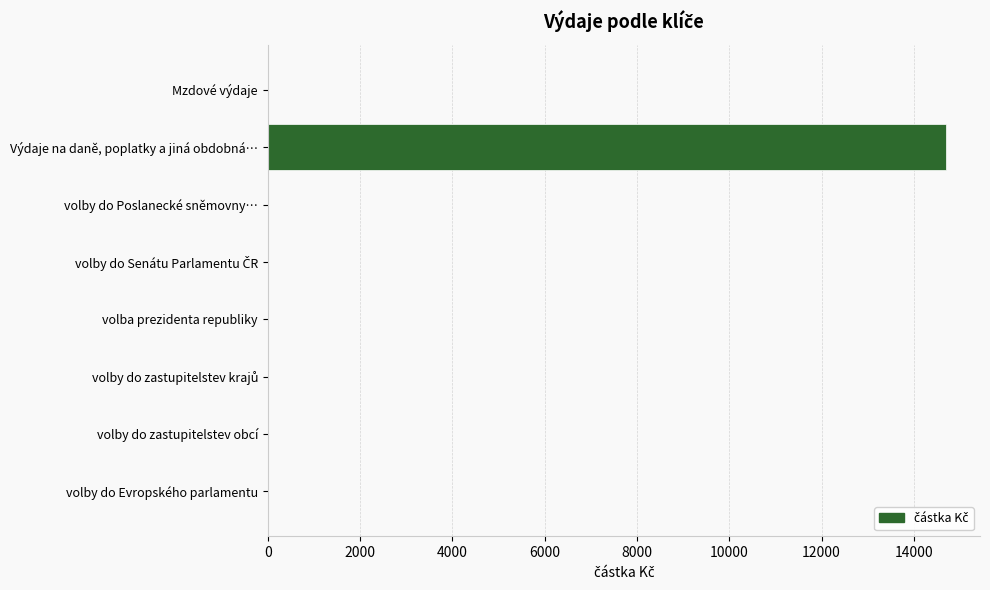

The chart shows a value of -6348.7 at volby do Poslanecké sněmovny…. True or false?

False